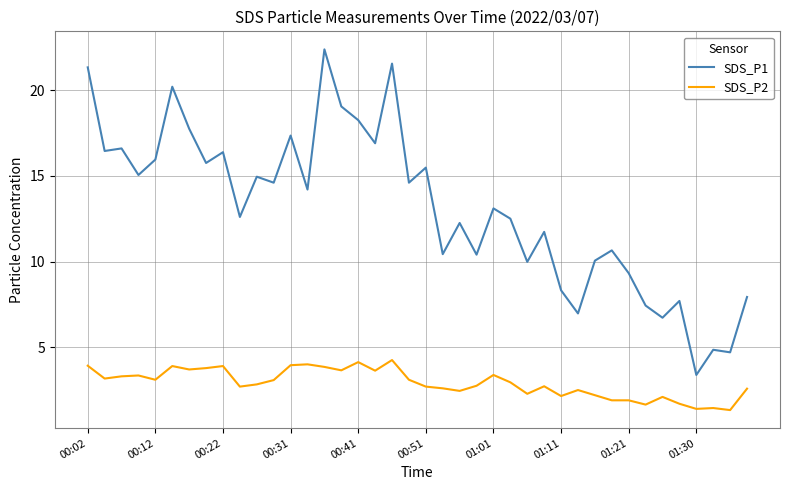

Which series has the largest range (max minus min)?

SDS_P1